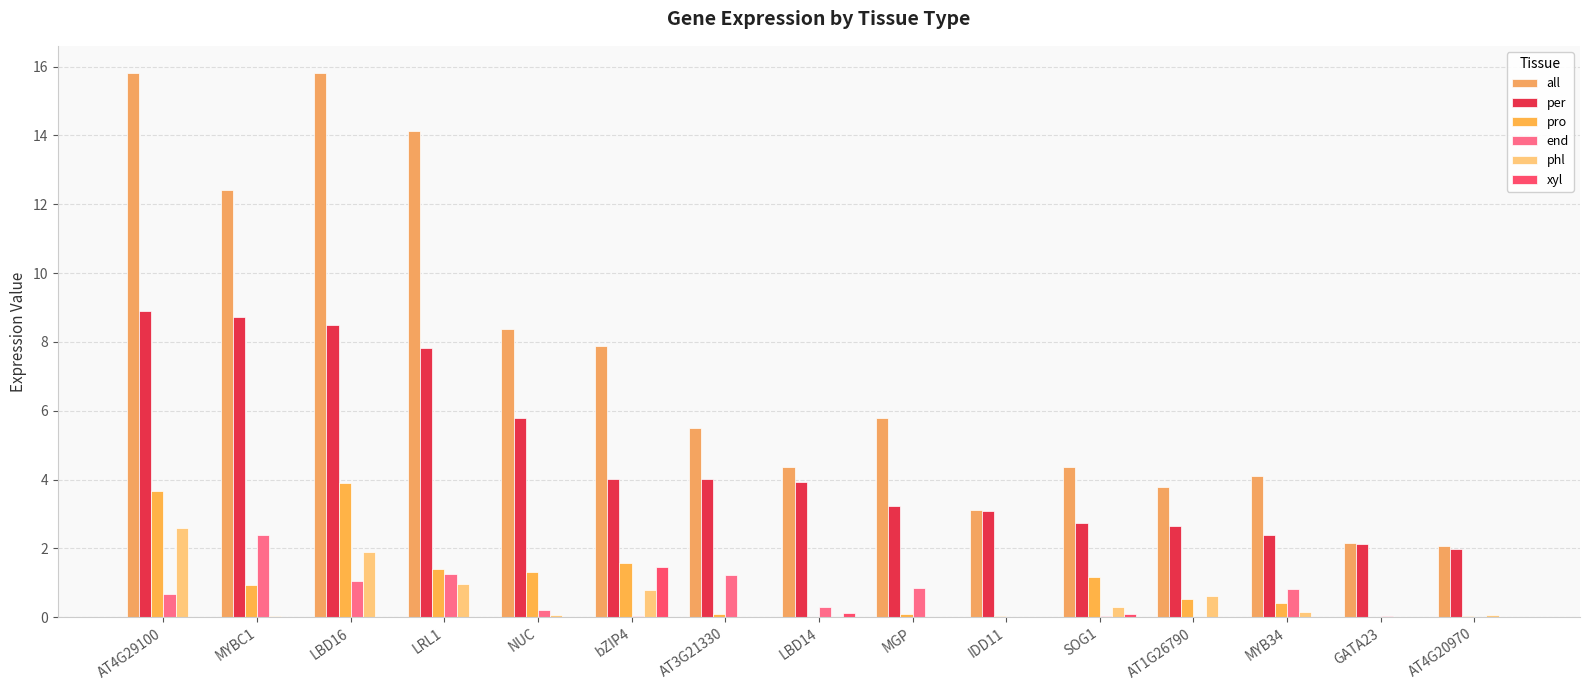

Which has a higher value, IDD11 or AT4G20970?

IDD11